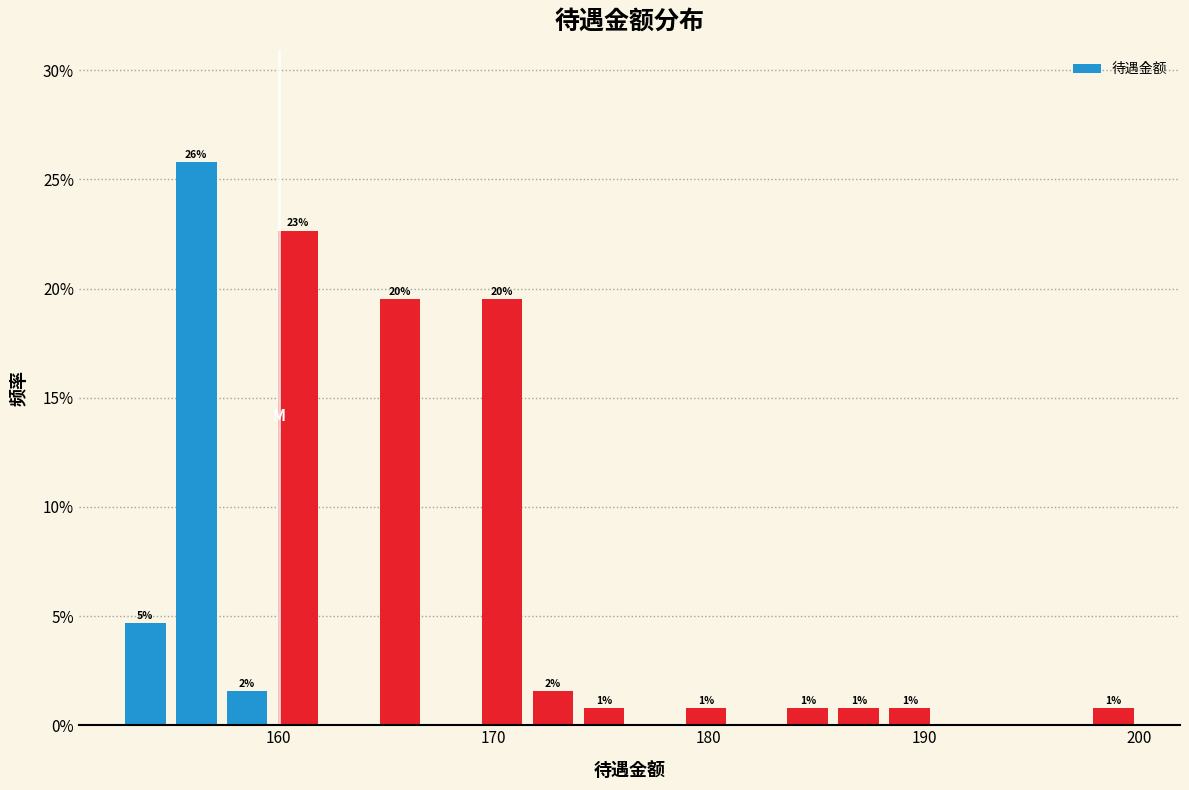

Read against the x-axis, roughly where is the centre of the tallest bar?

156